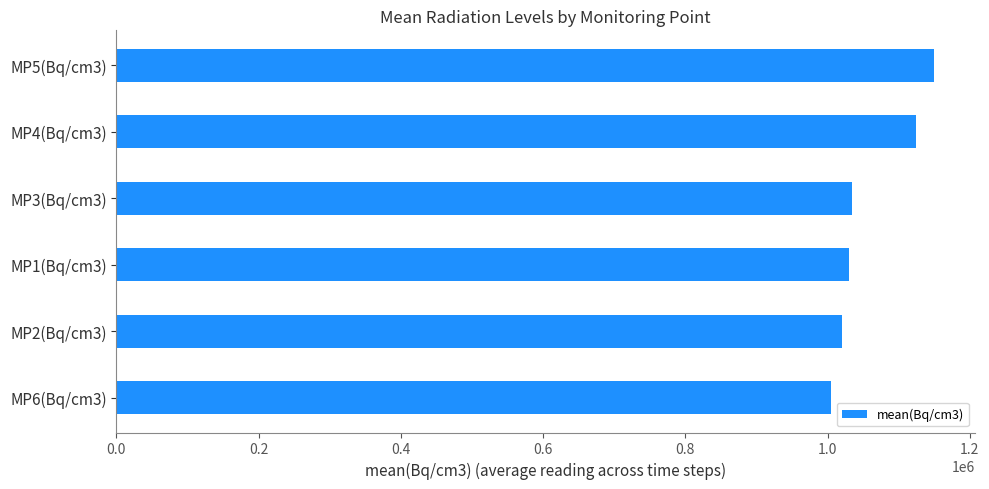

What is the approximate value at MP2(Bq/cm3)?

1020000.0